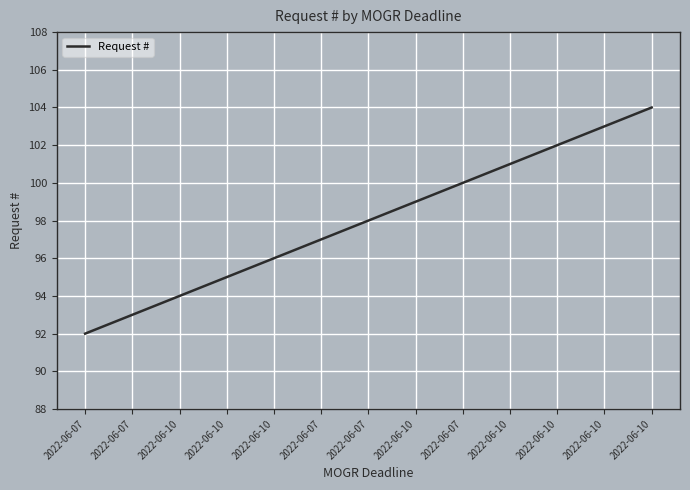

Rank the categories by value from highest to lowest.

2022-06-10, 2022-06-10, 2022-06-10, 2022-06-10, 2022-06-07, 2022-06-10, 2022-06-07, 2022-06-07, 2022-06-10, 2022-06-10, 2022-06-10, 2022-06-07, 2022-06-07